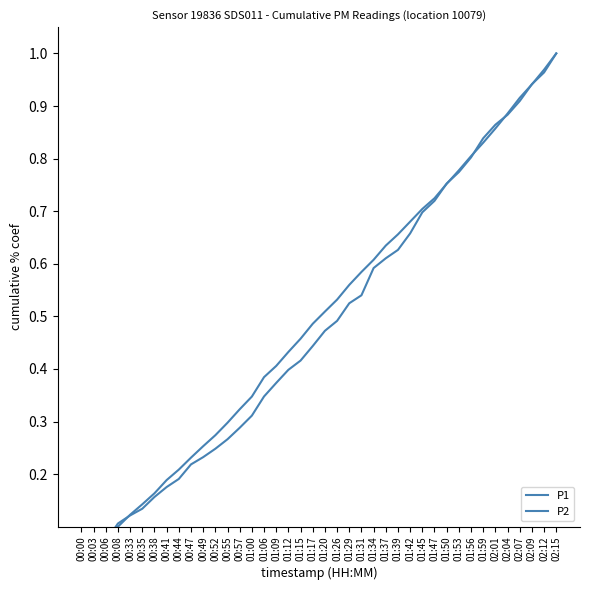

True or false: P2 and P1 intersect in this chart.

True